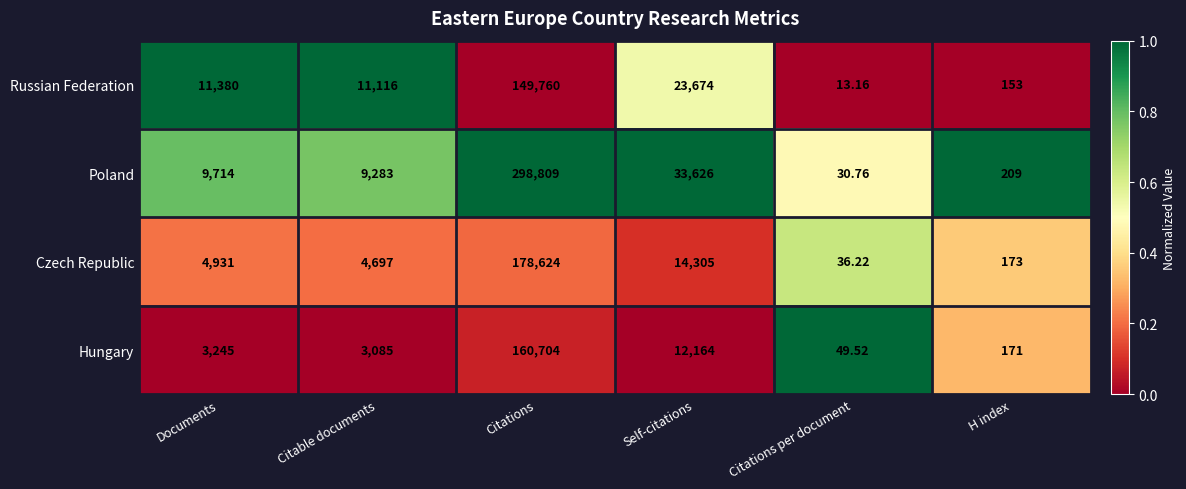

At which label does Poland reach its minimum?

Citations per document